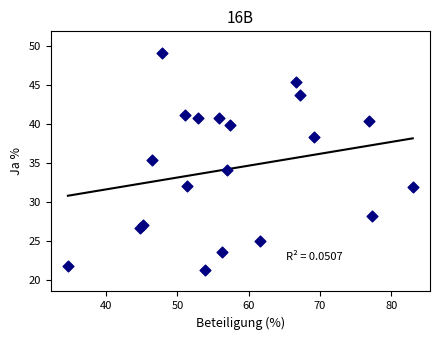

What is the range of Y values (max minus min)?

27.8